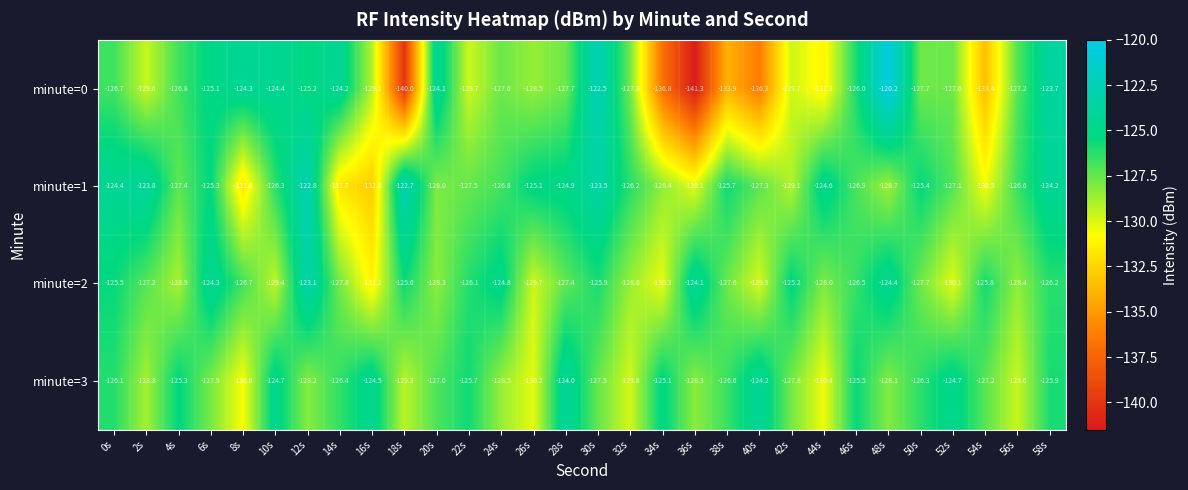

Which series has the largest range (max minus min)?

minute=0